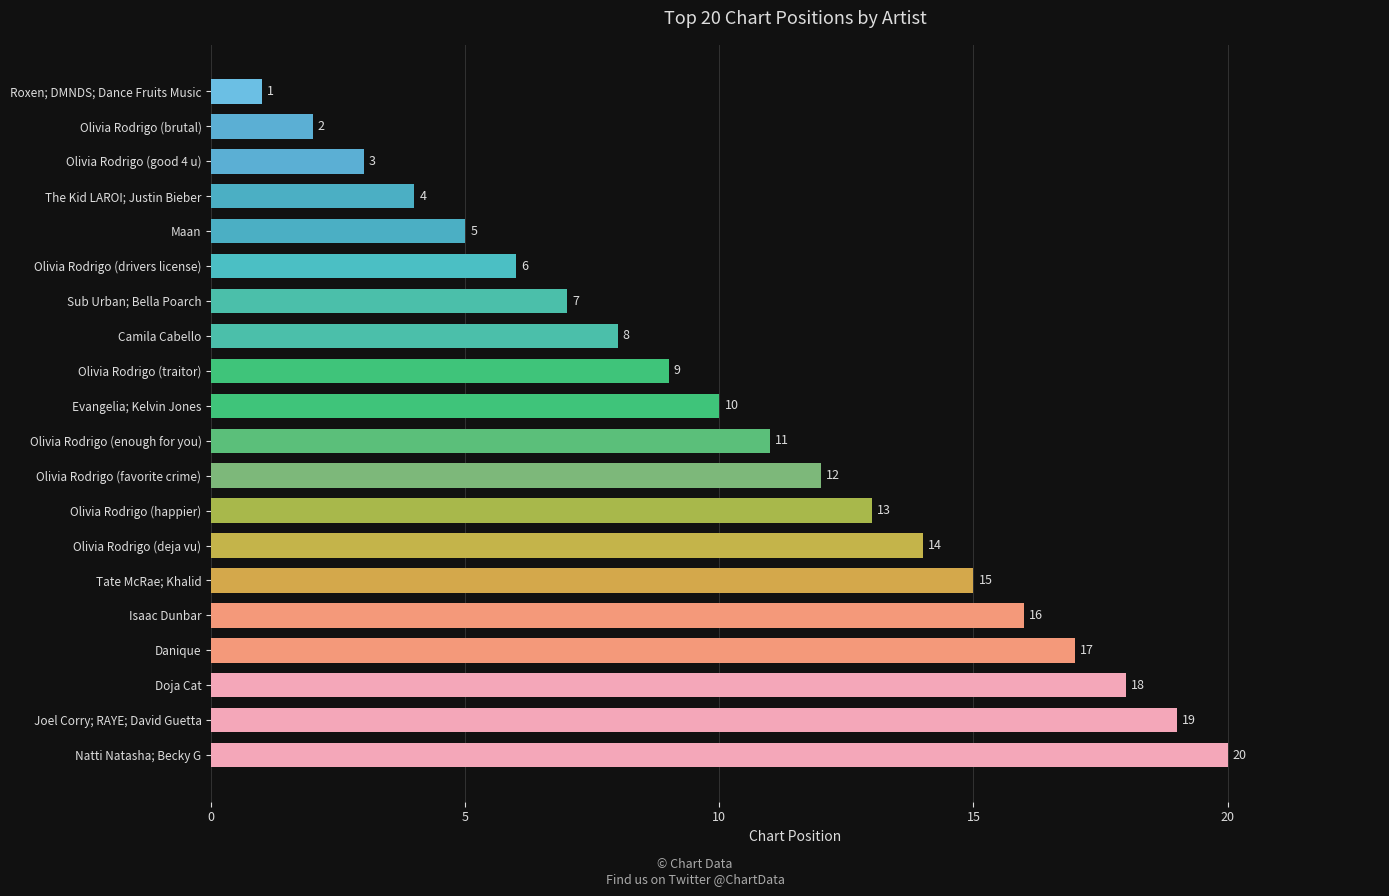

Reading bottom to top, transcribe all the data shown in this chart.

20	19	18	17	16	15	14	13	12	11	10	9	8	7	6	5	4	3	2	1